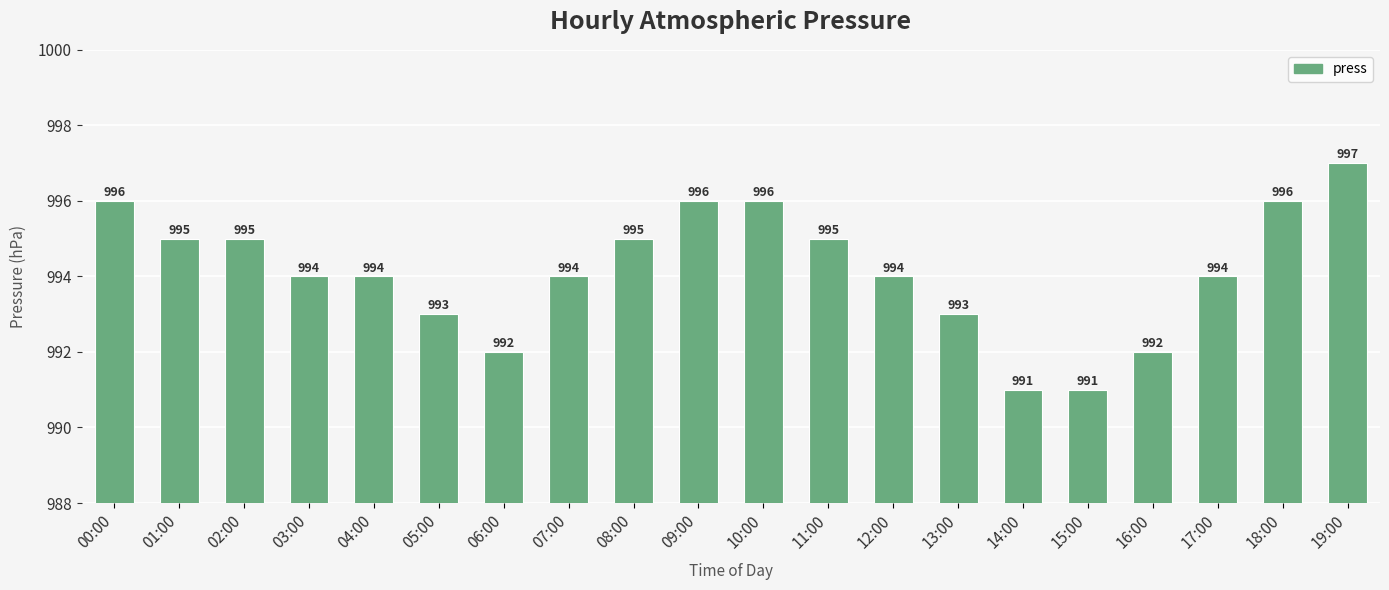

Which has a higher value, 01:00 or 18:00?

18:00